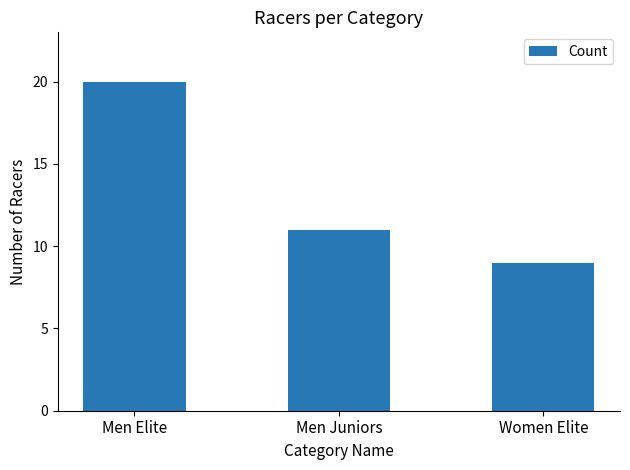

Are the bars horizontal?

No